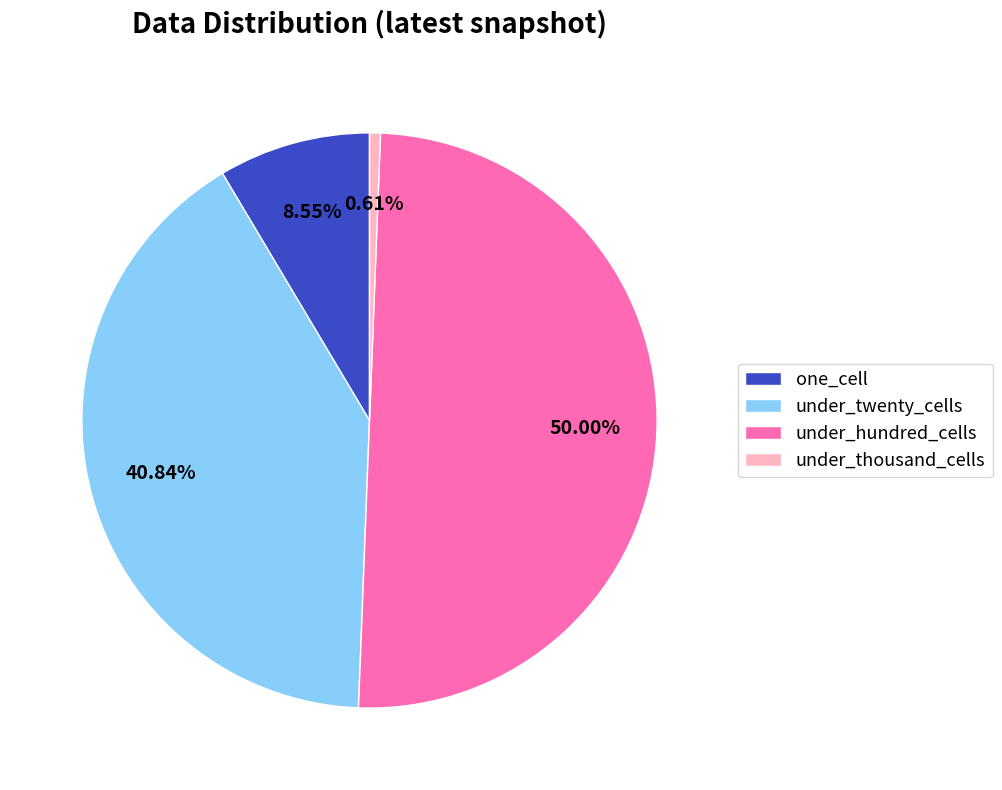

To the nearest percent, what is the difference between the largest and smallest slice percentages?

49%